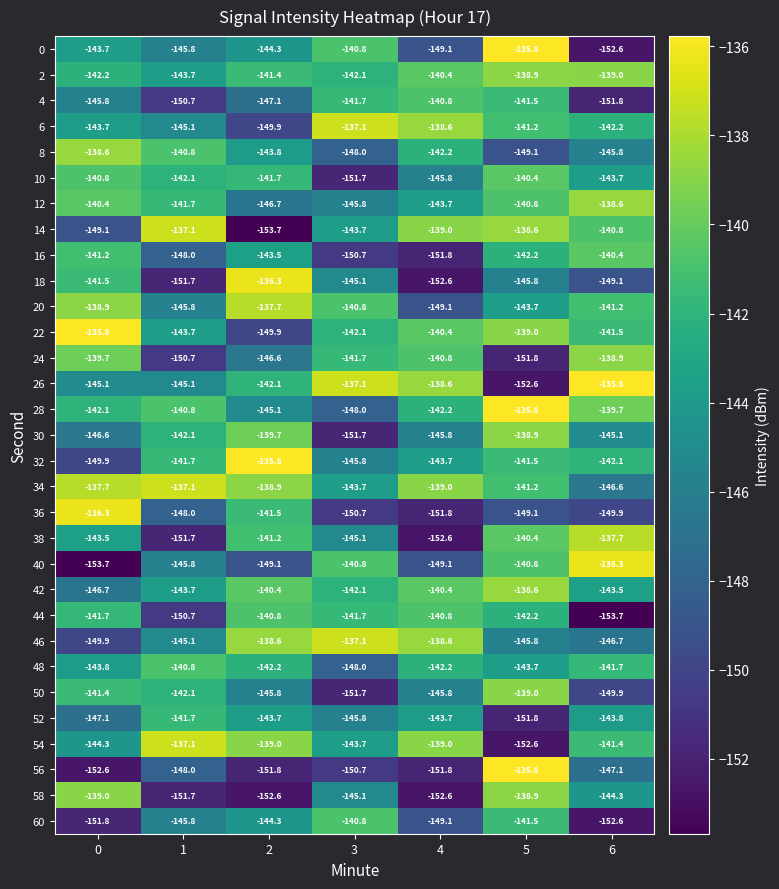

What is the total value across all series at 5?

-4419.0